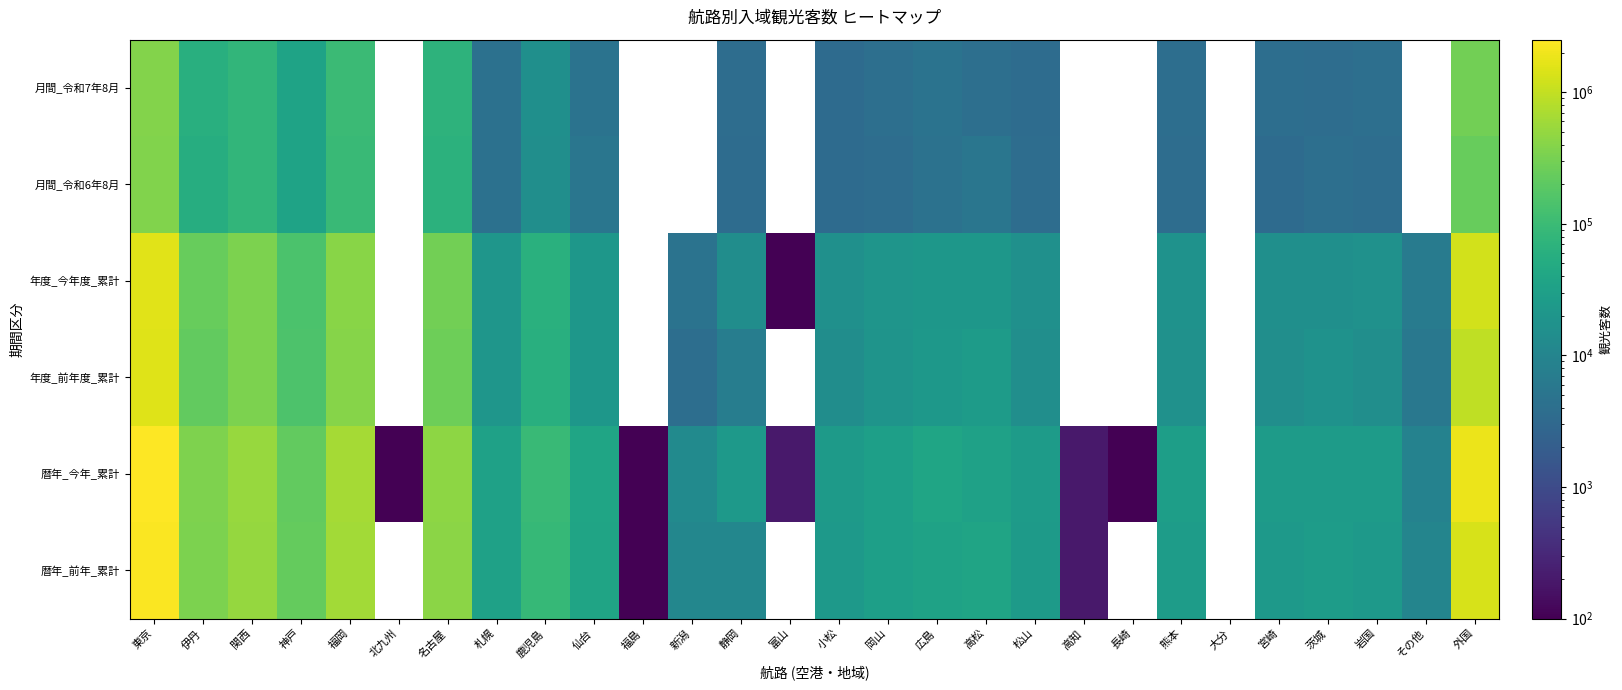

Between 仙台 and 高松, which is larger?

仙台